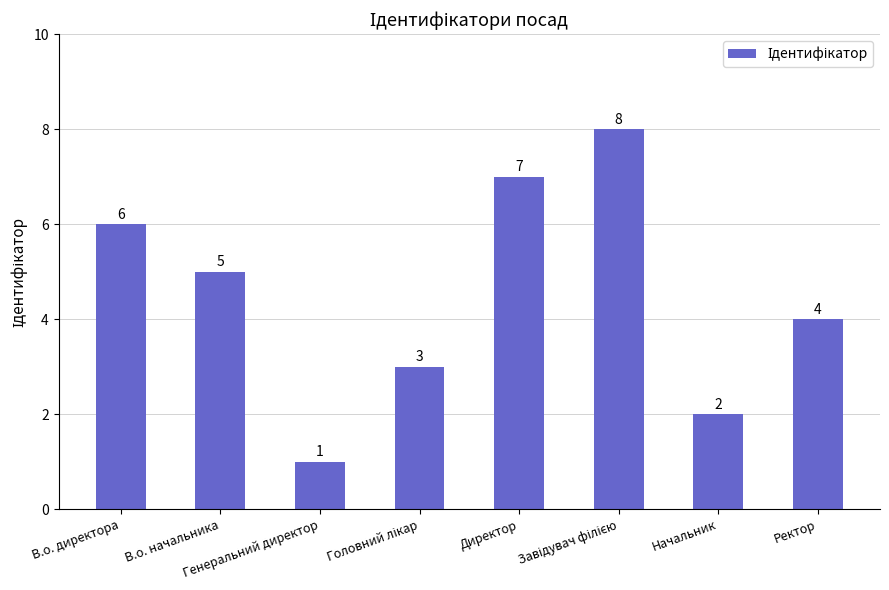

How many bars are there in total?

8